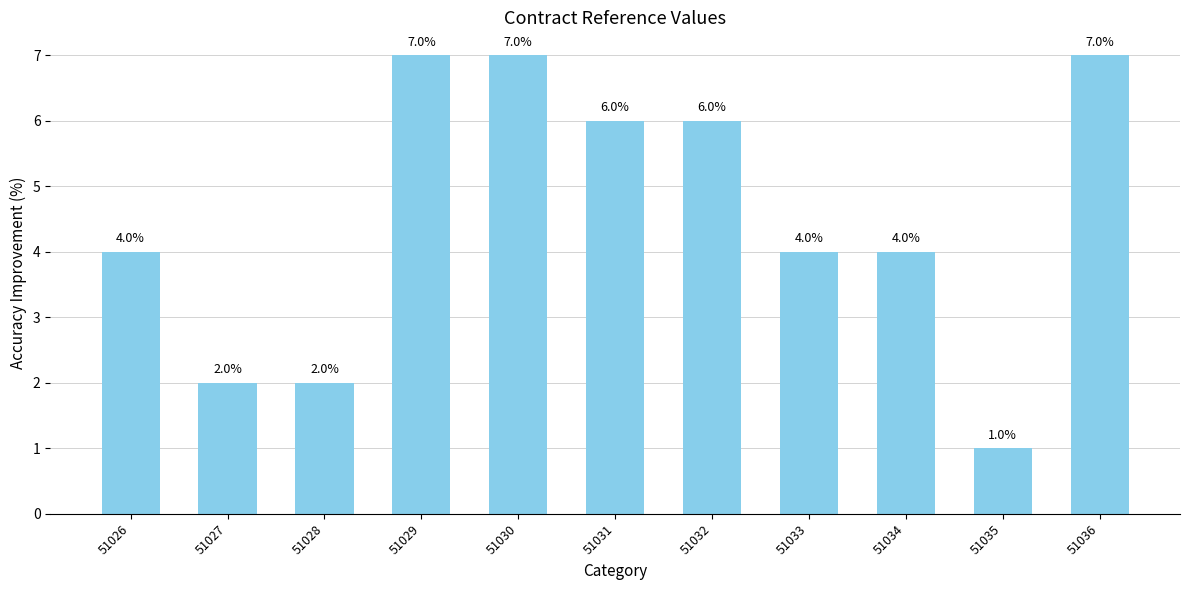

Between 51028 and 51031, which is larger?

51031